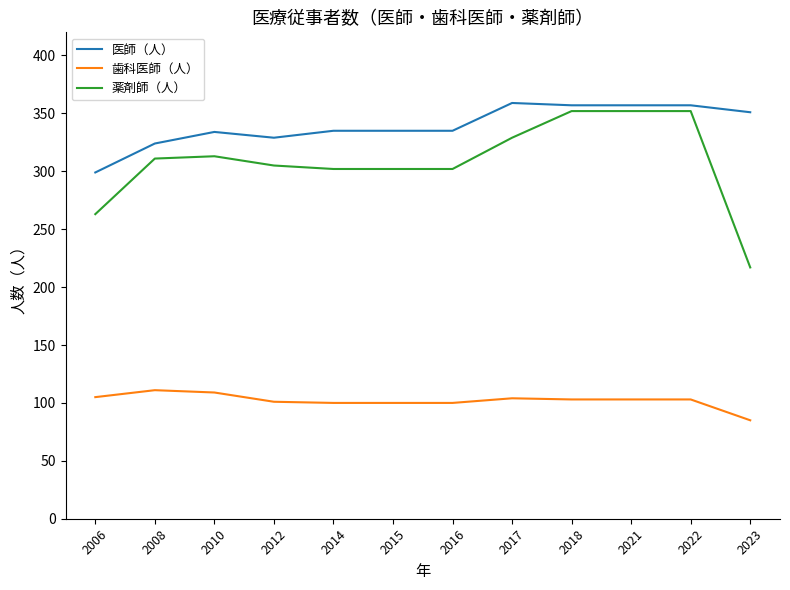

What is the total value across all series at 2014?

737